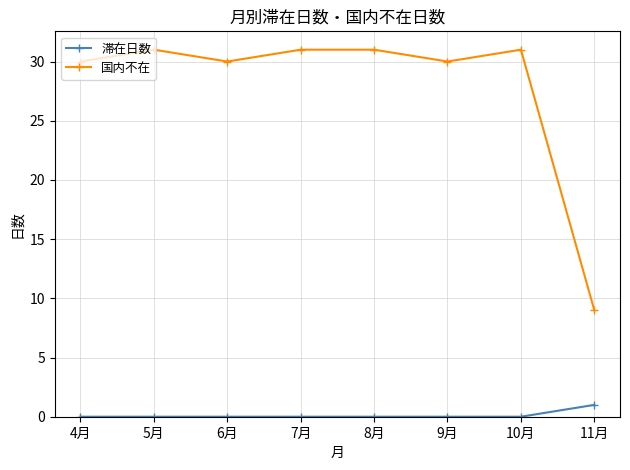

At which category does 国内不在 reach its first local valley?

6月